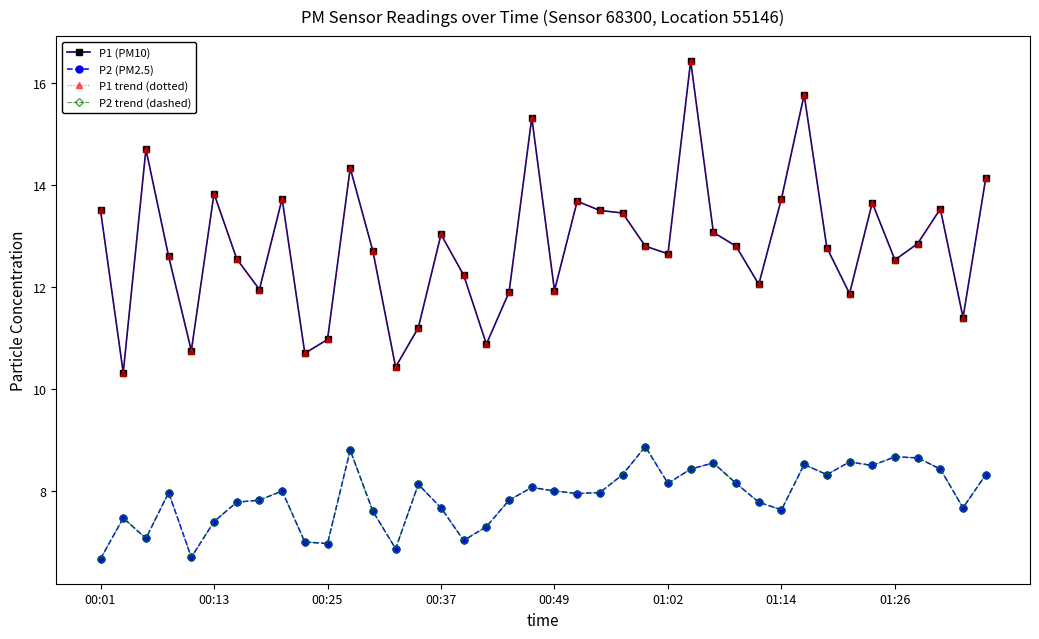

Where is P1 (PM10) nearest to the value 13?

00:37